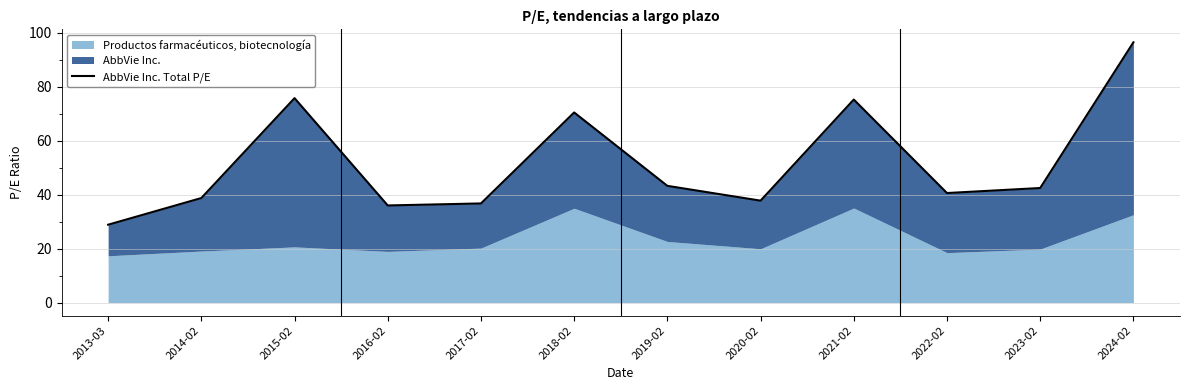

How many points are higher than both their immediate neighbors (excluding endpoints)?

3